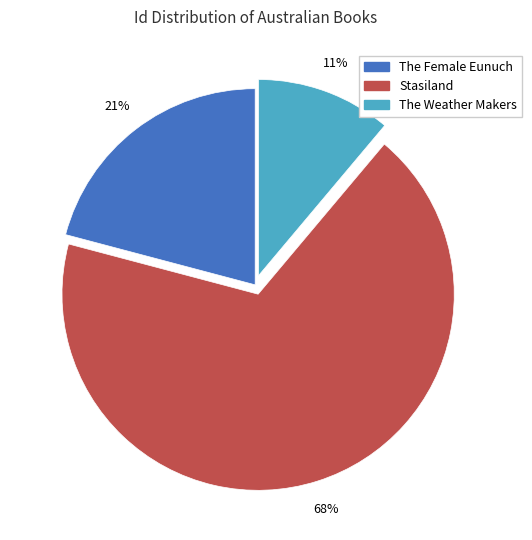

Do Stasiland and The Weather Makers together represent more than half of the pie?

Yes